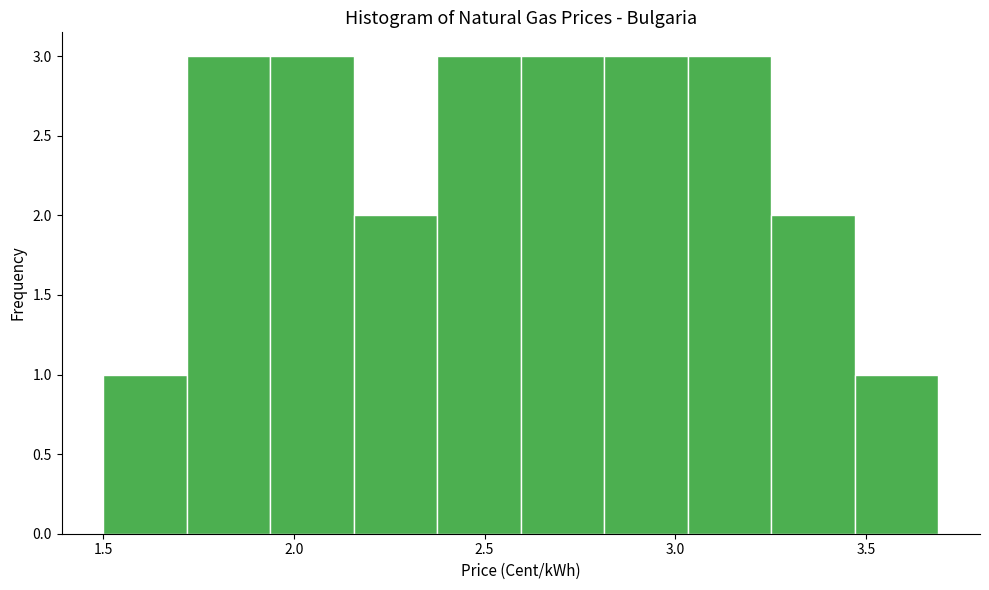

Reading left to right, list every bar in this chart as the range it spans on the x-axis followed by its height. Neither the bar edges nor the heights are printed on the chart, so give them approximately, as read against the axes.

1.50 to 1.70: 1
1.70 to 1.95: 3
1.95 to 2.15: 3
2.15 to 2.40: 2
2.40 to 2.60: 3
2.60 to 2.80: 3
2.80 to 3.05: 3
3.05 to 3.25: 3
3.25 to 3.45: 2
3.45 to 3.70: 1